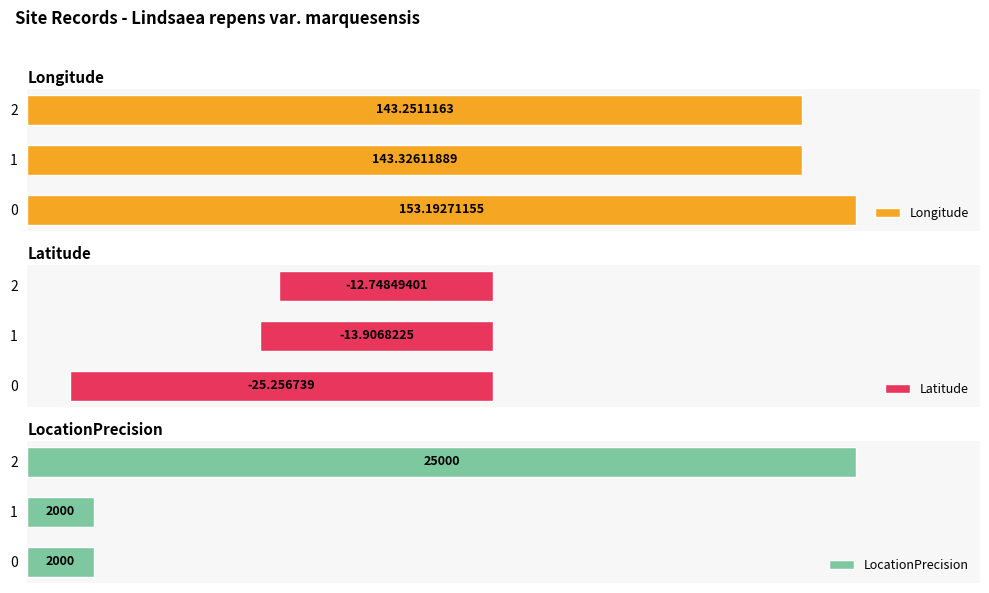

Rank the categories by Latitude value from lowest to highest.

0, 1, 2